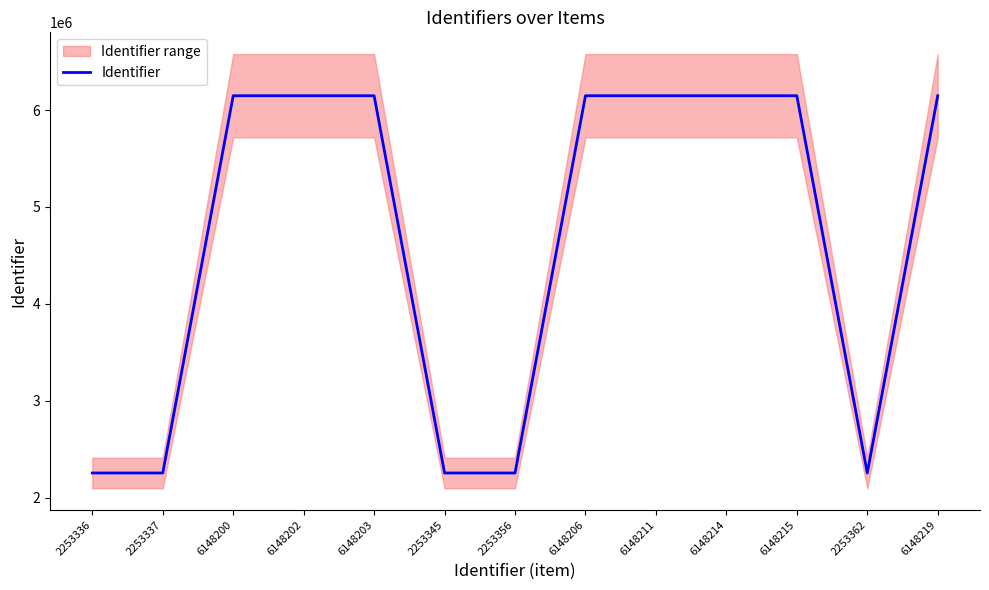

List the labels in order of value, largest first.

6148219, 6148215, 6148214, 6148211, 6148206, 6148203, 6148202, 6148200, 2253362, 2253356, 2253345, 2253337, 2253336